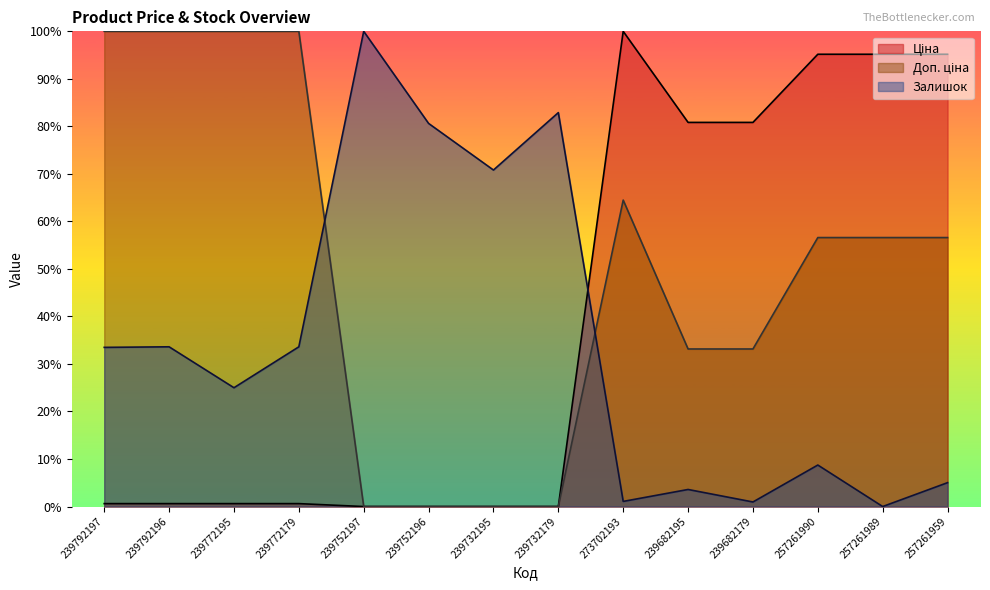

What is the difference between the maximum and minimum values in the Залишок series?

100.0